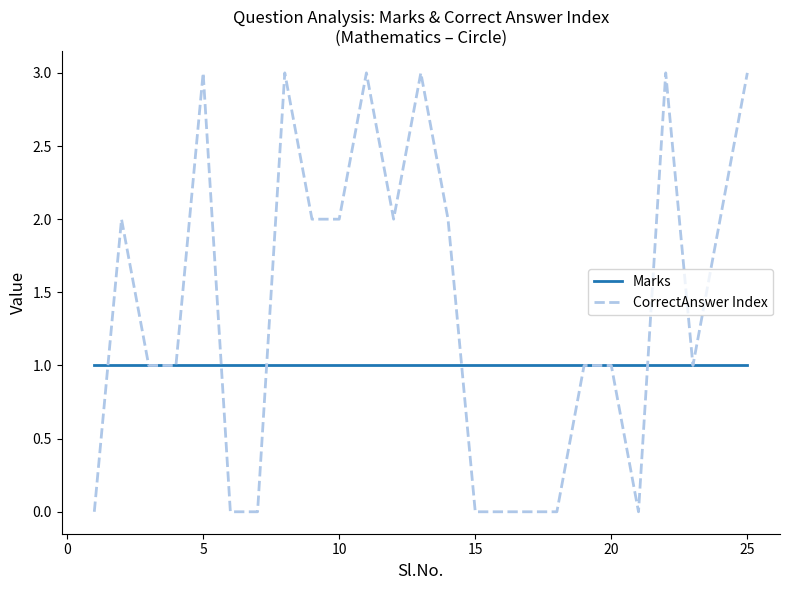

What is the maximum value shown in the chart?

3